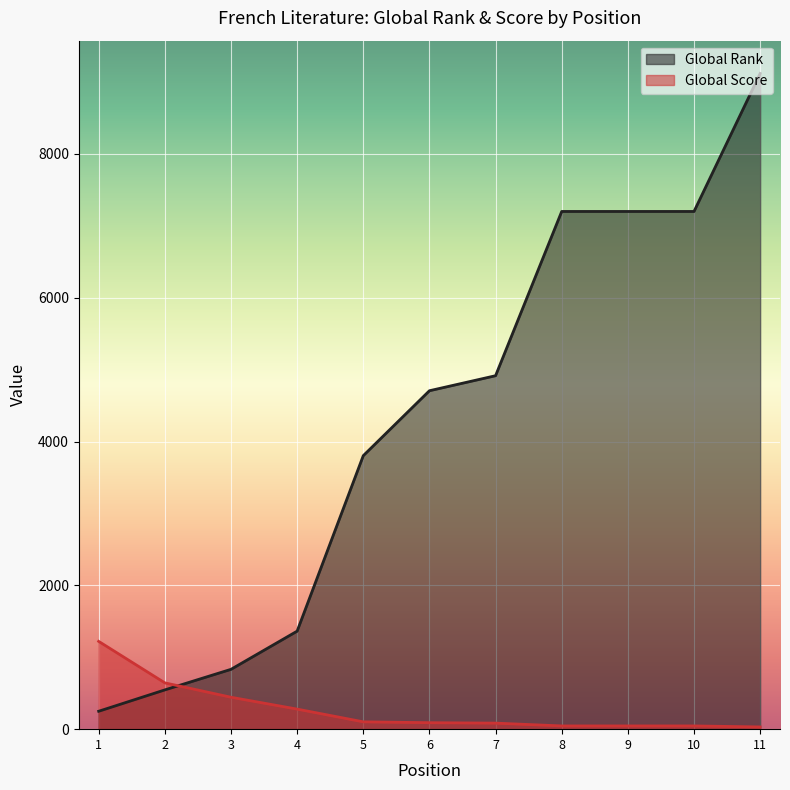

Which series has the largest total across all categories?

Global Rank